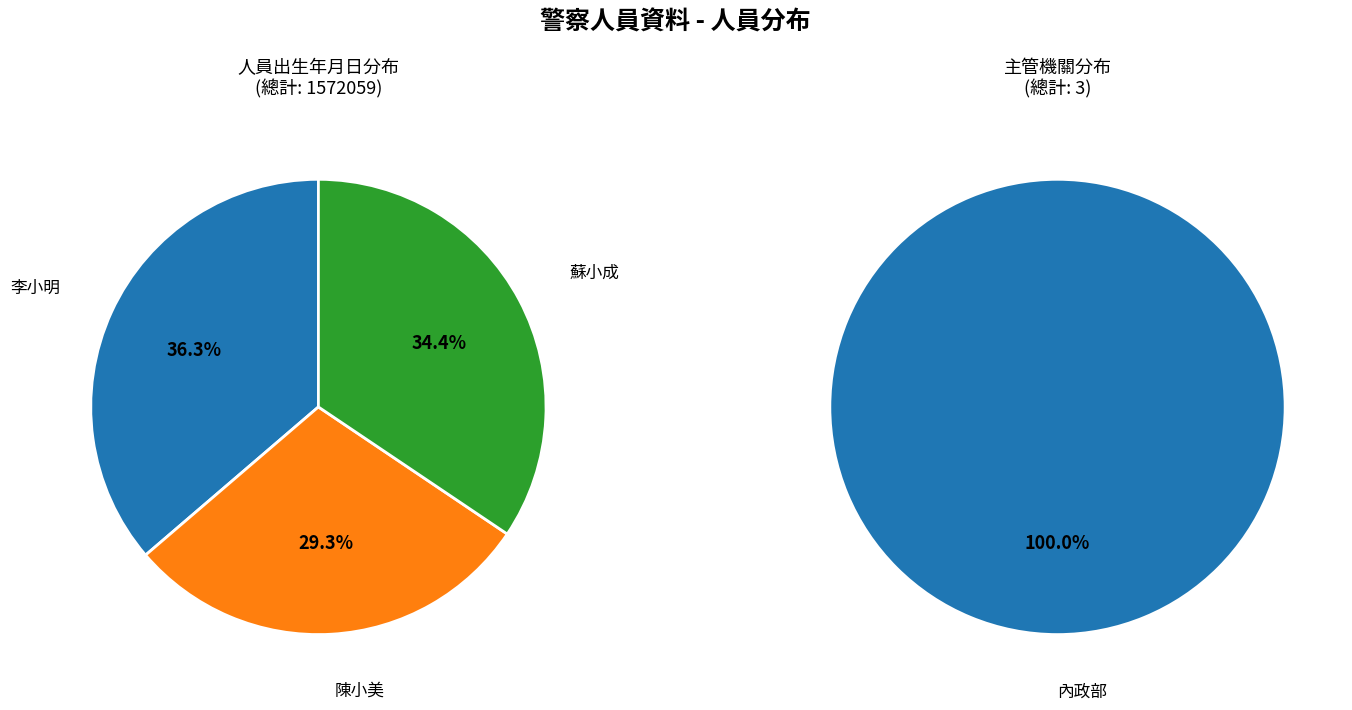

To the nearest percent, what is the difference between the largest and smallest slice percentages?

7%